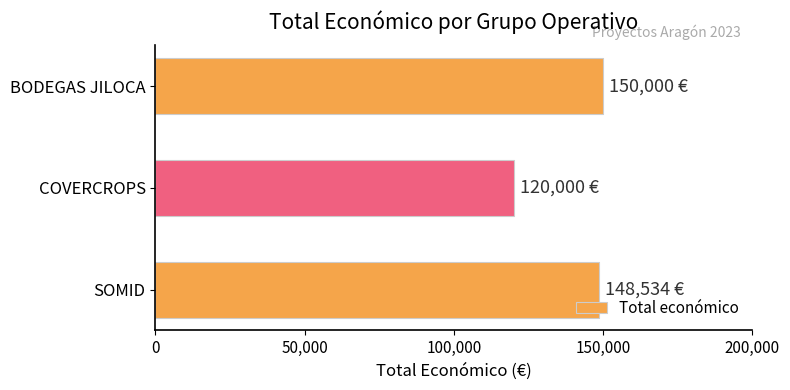

What value does the data have at BODEGAS JILOCA?

150000